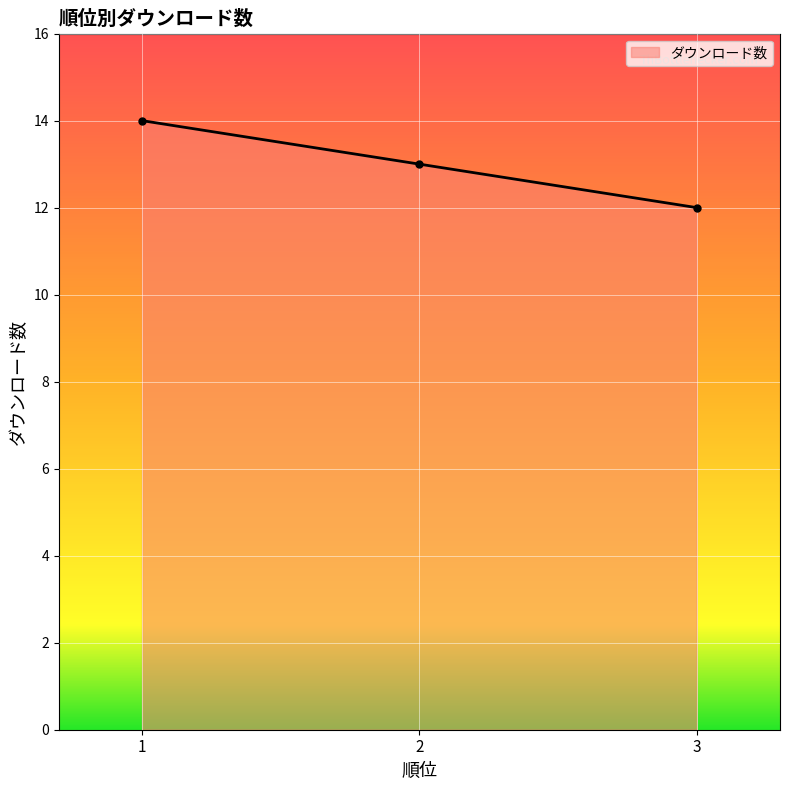

List the labels in order of value, largest first.

1, 2, 3